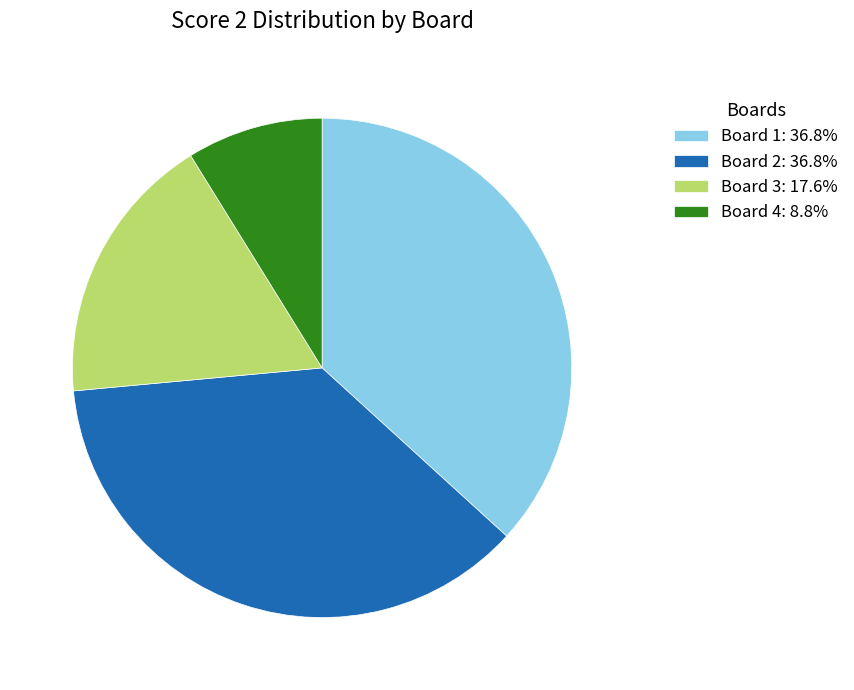

Is the sum of Board 2: 36.8% and Board 4: 8.8% greater than half?

No